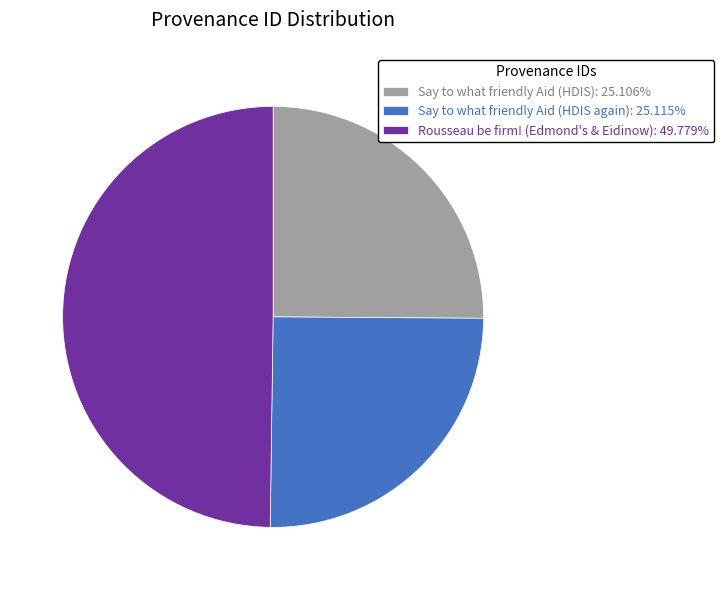

Does Say to what friendly Aid (HDIS again): 25.115% account for over 50% of the chart?

No